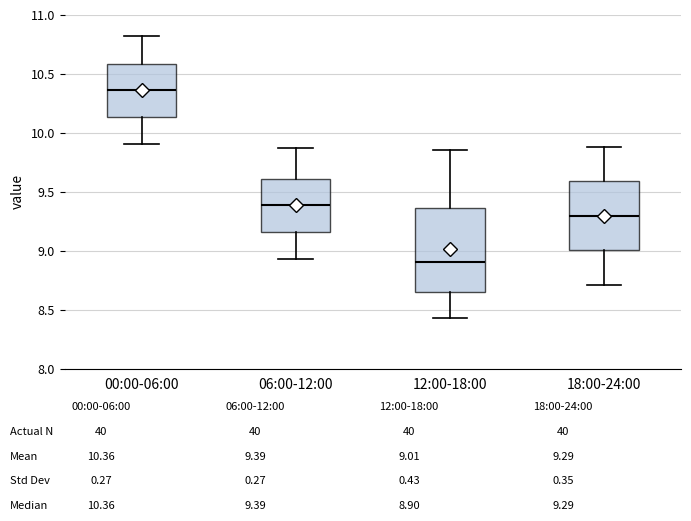

Reading left to right, read every box against the y-axis: the position of its median line, the range the box covers, and the ends of its whiskers. The values are not printed on the chart, so give them approximately, as read against the axis.

00:00-06:00: median 10.35, box 10.15 to 10.60, whiskers 9.90 to 10.80
06:00-12:00: median 9.40, box 9.15 to 9.60, whiskers 8.95 to 9.85
12:00-18:00: median 8.90, box 8.65 to 9.35, whiskers 8.45 to 9.85
18:00-24:00: median 9.30, box 9.00 to 9.60, whiskers 8.70 to 9.90